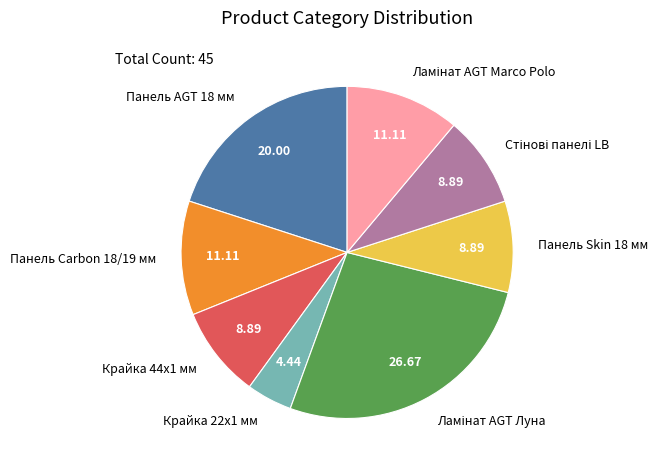

Is there a majority slice in this chart?

No